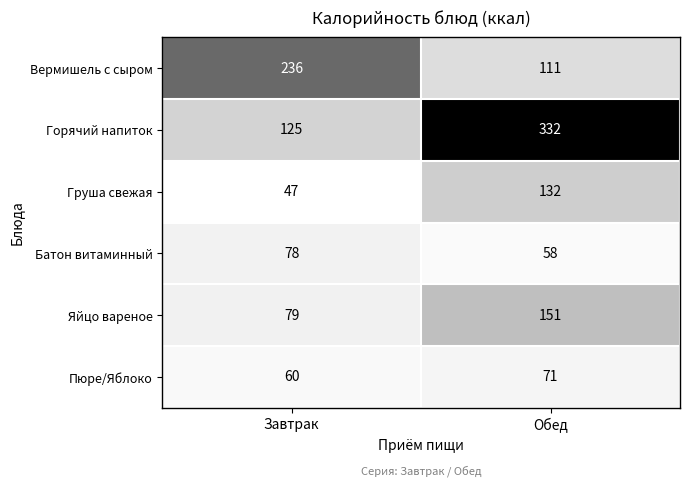

Reading left to right, extract all data points from this chart.

Вермишель с сыром: 236	111
Горячий напиток: 125	332
Груша свежая: 47	132
Батон витаминный: 78	58
Яйцо вареное: 79	151
Пюре/Яблоко: 60	71